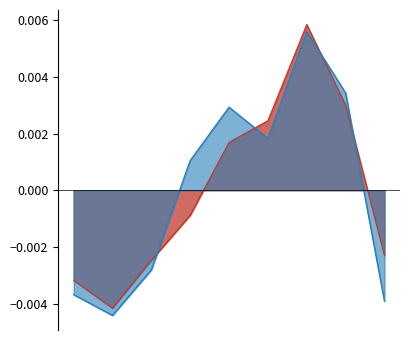

Where does the Tx series first go above 0?

4